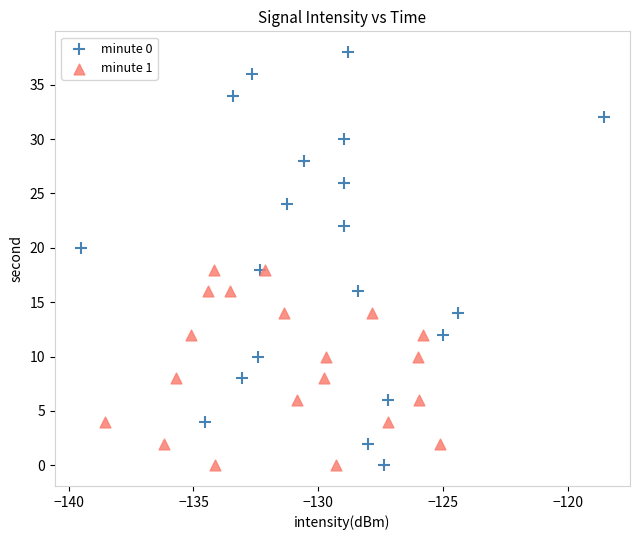

Which series has the largest Y range (max minus min)?

minute 0